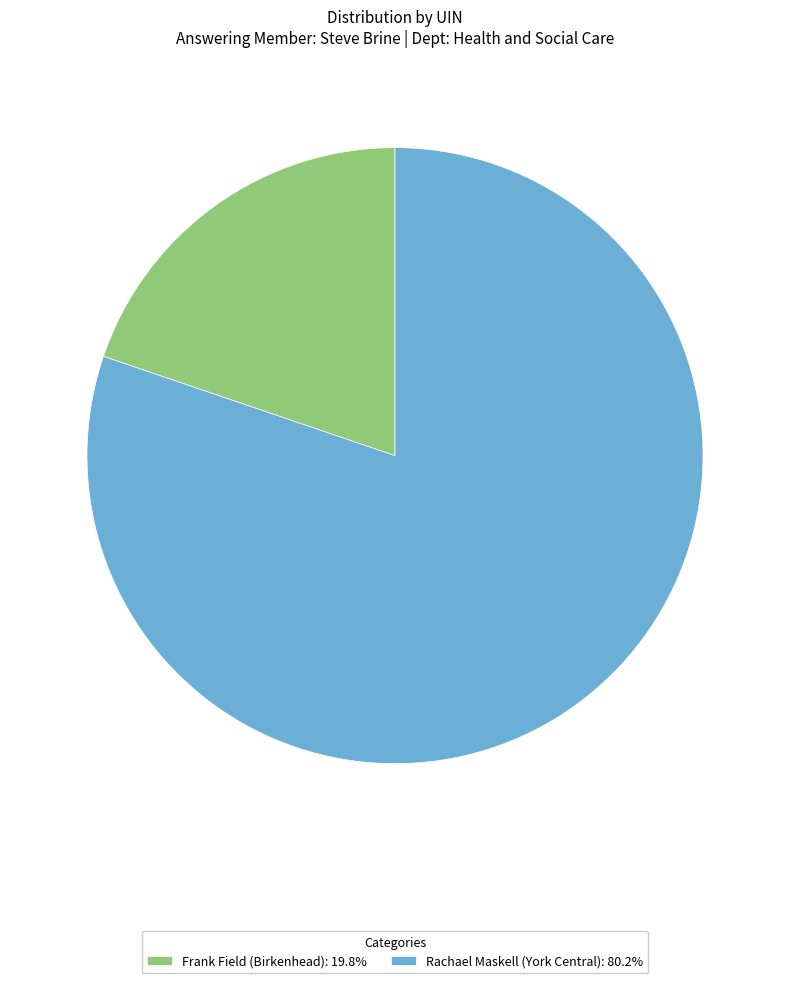

Do Rachael Maskell (York Central): 80.2% and Frank Field (Birkenhead): 19.8% together represent more than half of the pie?

Yes